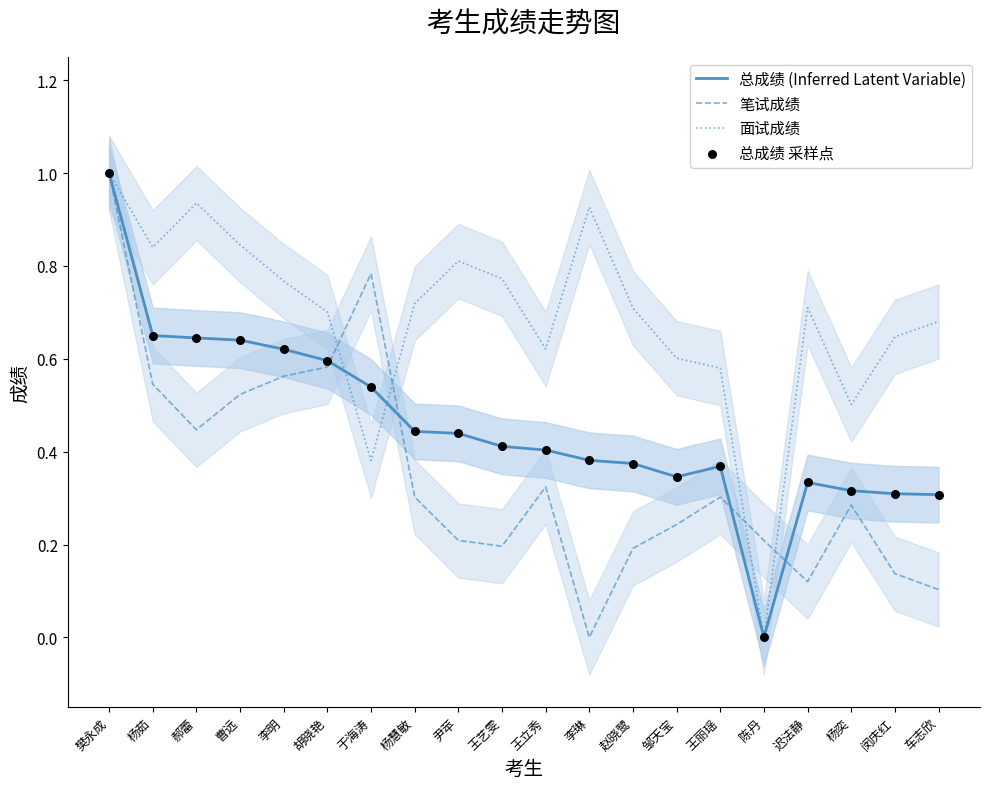

What are all the series names shown in the legend?

总成绩 (Inferred Latent Variable), 笔试成绩, 面试成绩, 总成绩 采样点